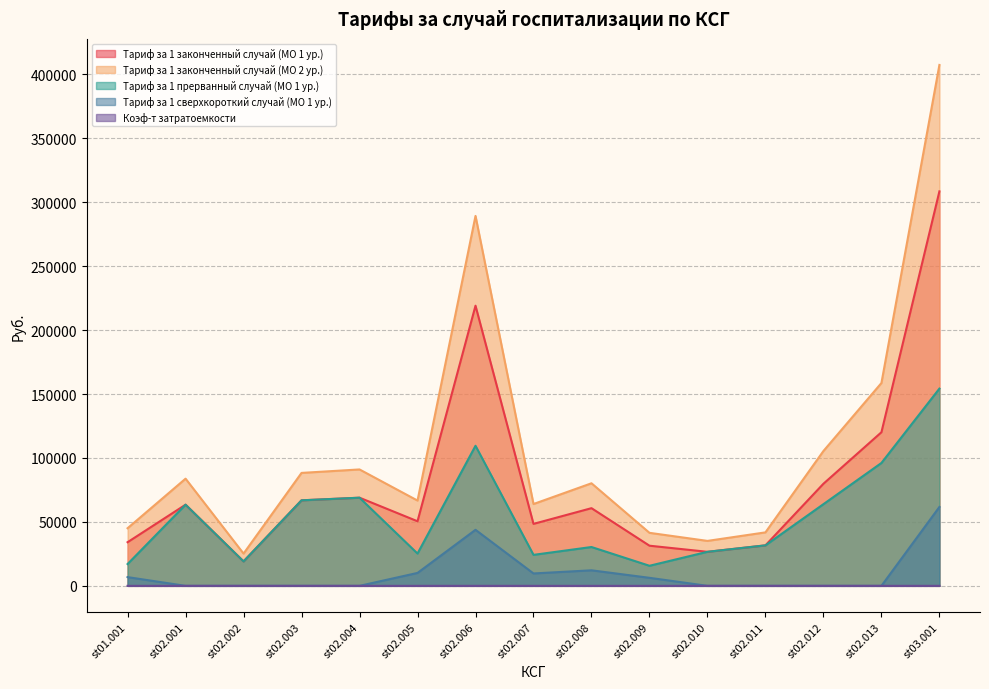

What is the difference between the maximum and minimum values in the Тариф за 1 законченный случай (МО 2 ур.) series?

382072.2